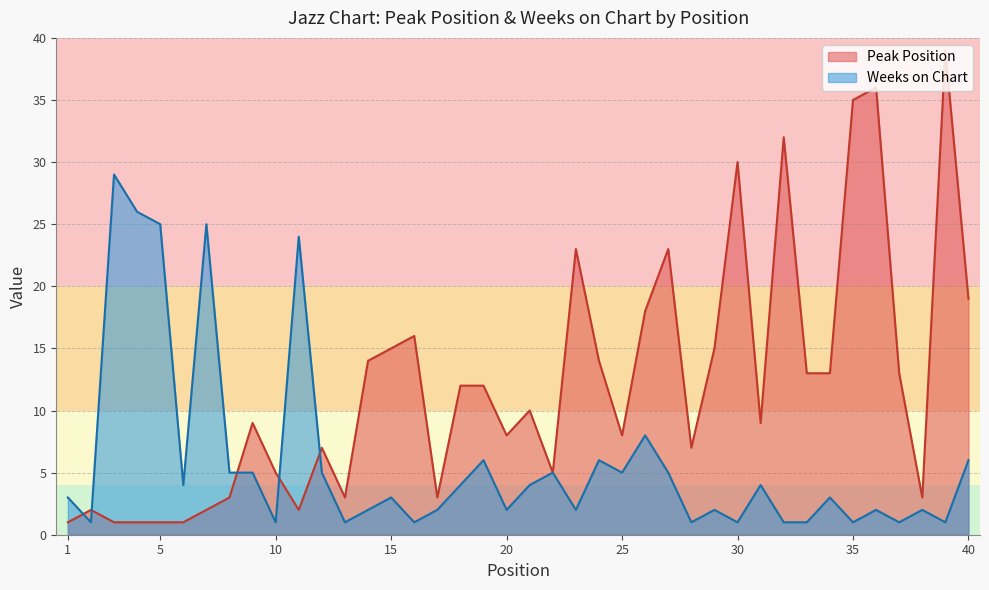

Reading left to right, transcribe all the data shown in this chart.

Peak Position: 1	2	1	1	1	1	2	3	9	5	2	7	3	14	15	16	3	12	12	8	10	5	23	14	8	18	23	7	15	30	9	32	13	13	35	36	13	3	39	19
Weeks on Chart: 3	1	29	26	25	4	25	5	5	1	24	5	1	2	3	1	2	4	6	2	4	5	2	6	5	8	5	1	2	1	4	1	1	3	1	2	1	2	1	6